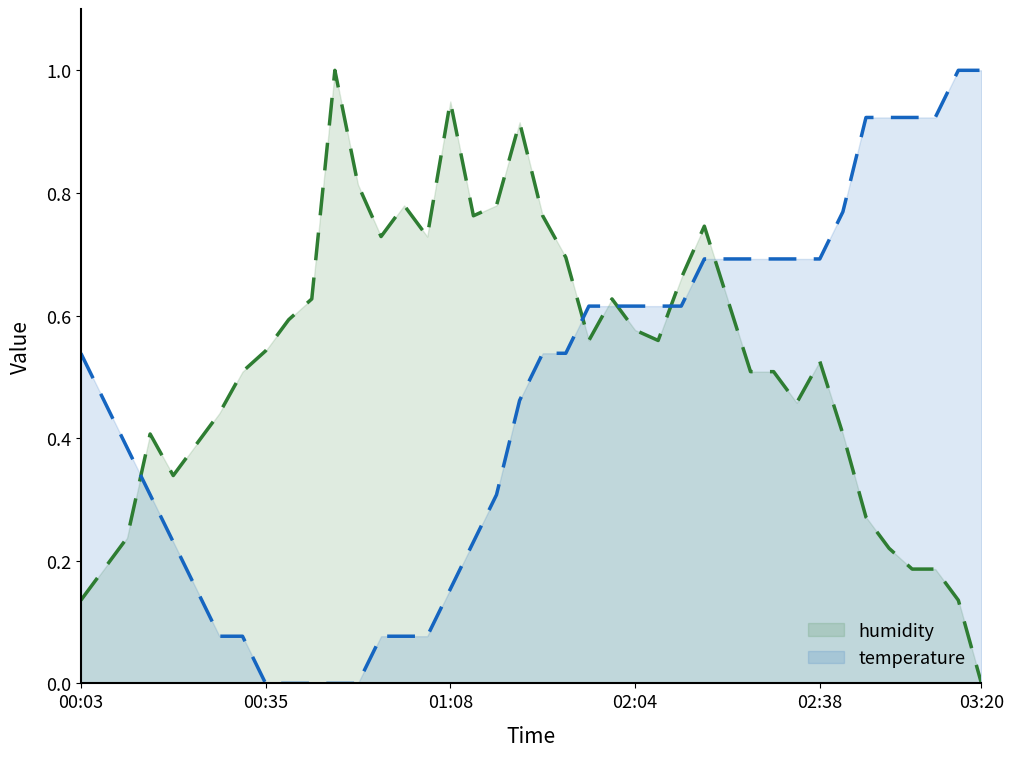

Does the chart display data point markers on the line(s)?

No